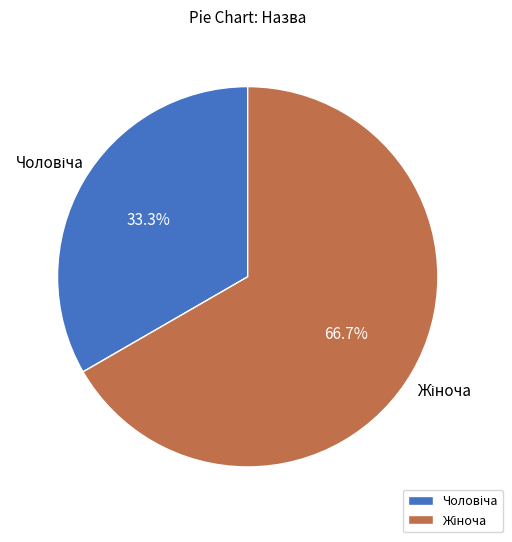

Does any single category account for the majority?

Yes